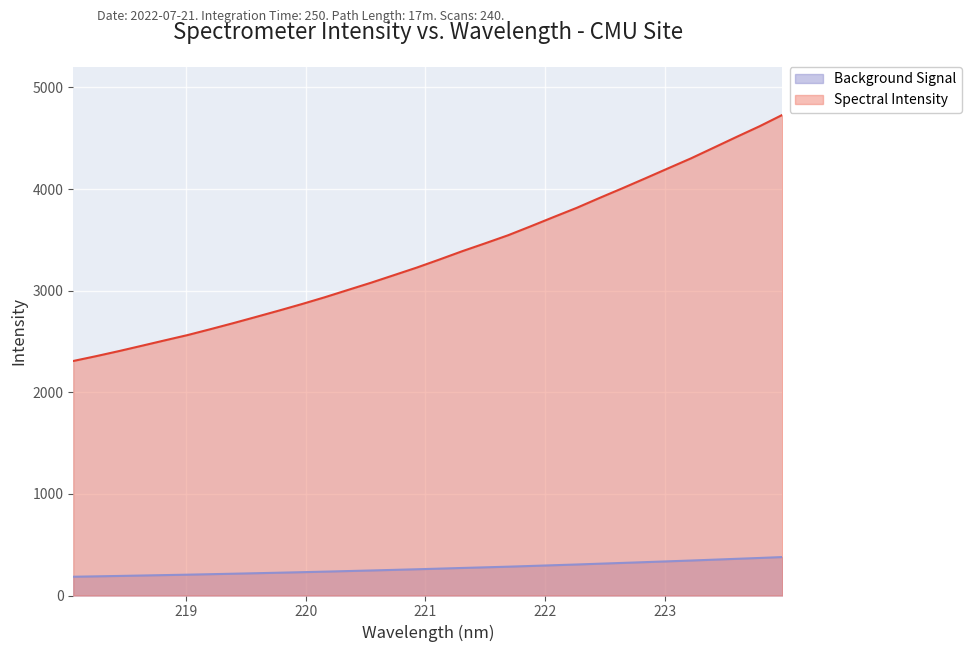

True or false: Spectral Intensity and Background Signal cross at least once.

False